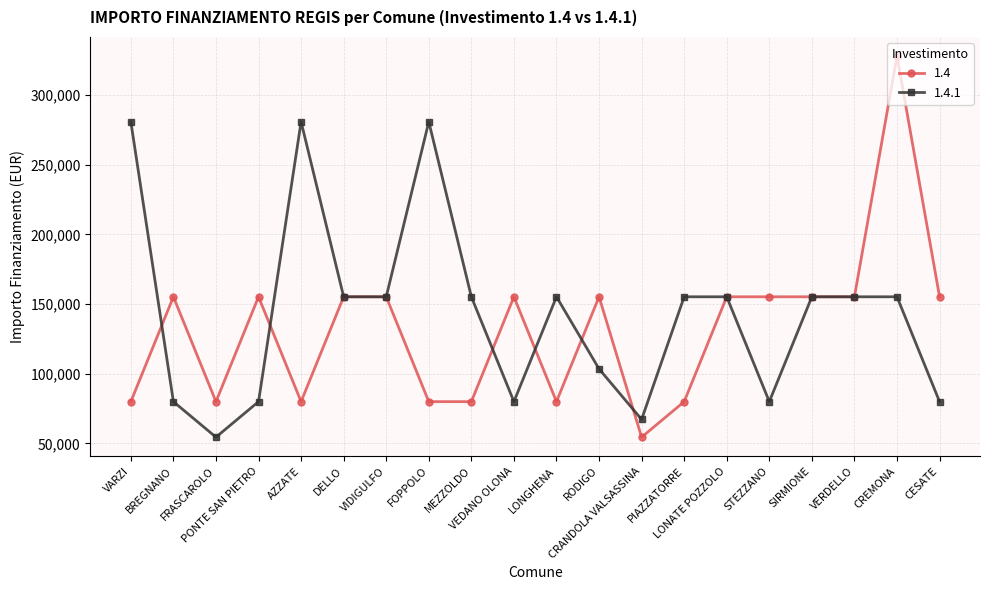

Which series has the largest range (max minus min)?

1.4